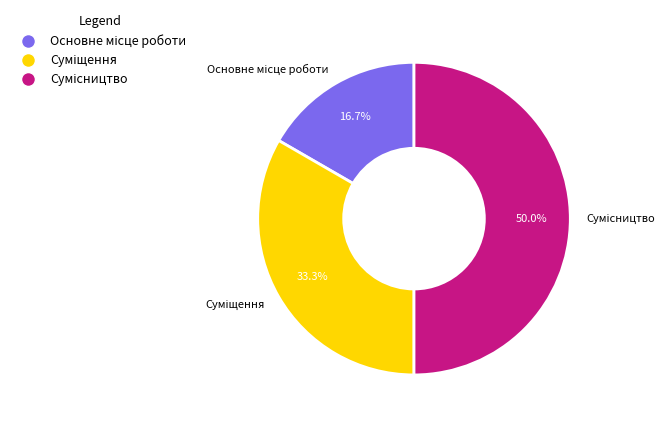

To the nearest percent, what percentage of the pie is Основне місце роботи?

17%